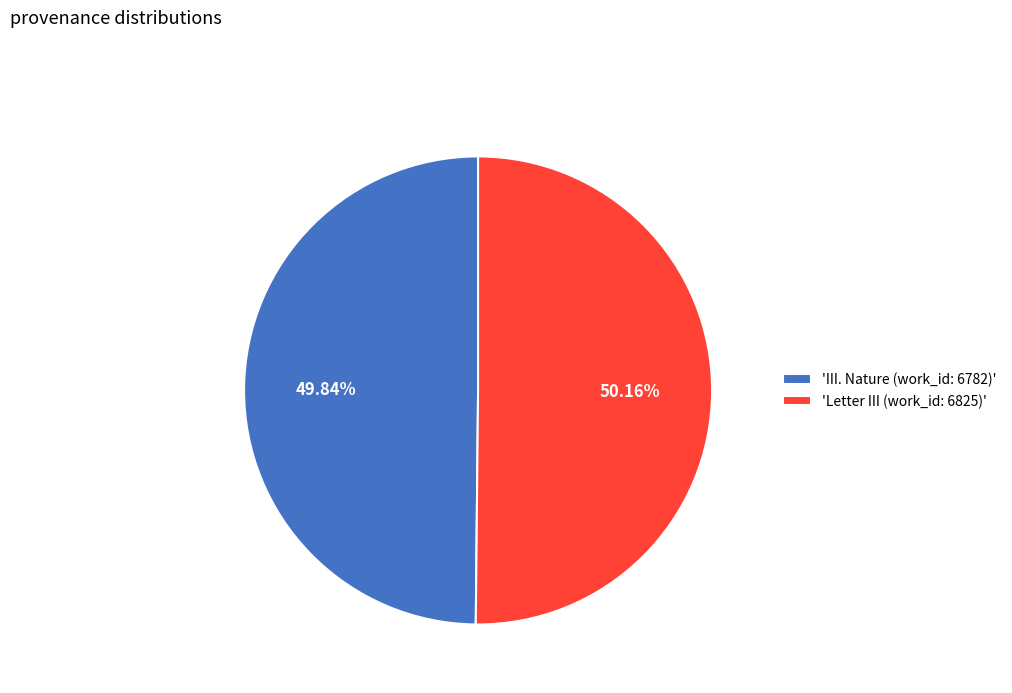

Combined, do 'III. Nature (work_id: 6782)' and 'Letter III (work_id: 6825)' account for over 50%?

Yes